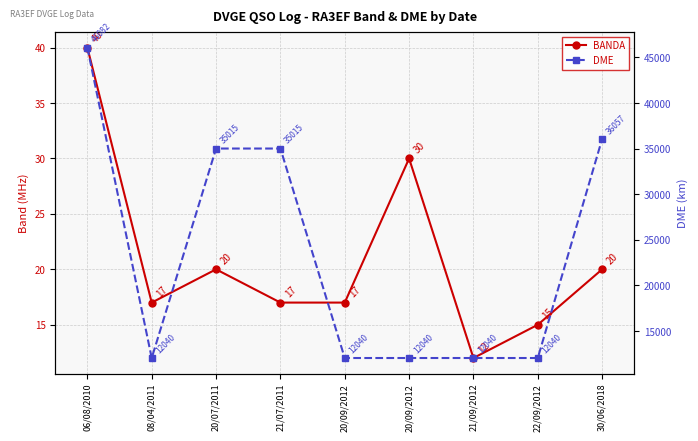

What is the smallest value displayed?

12